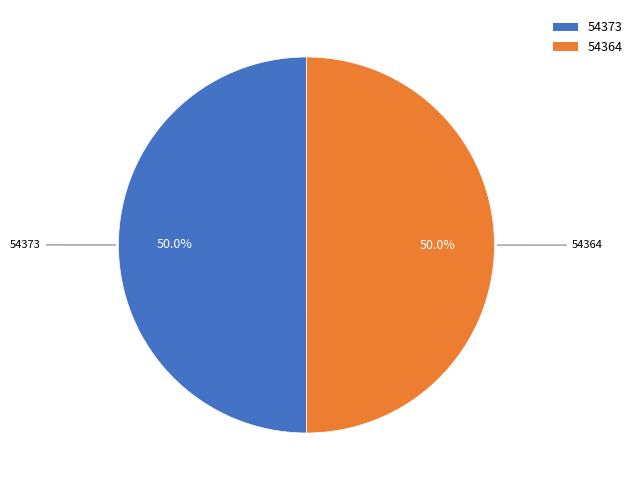

What is the ratio of the value at 54364 to the value at 54373?

1.0